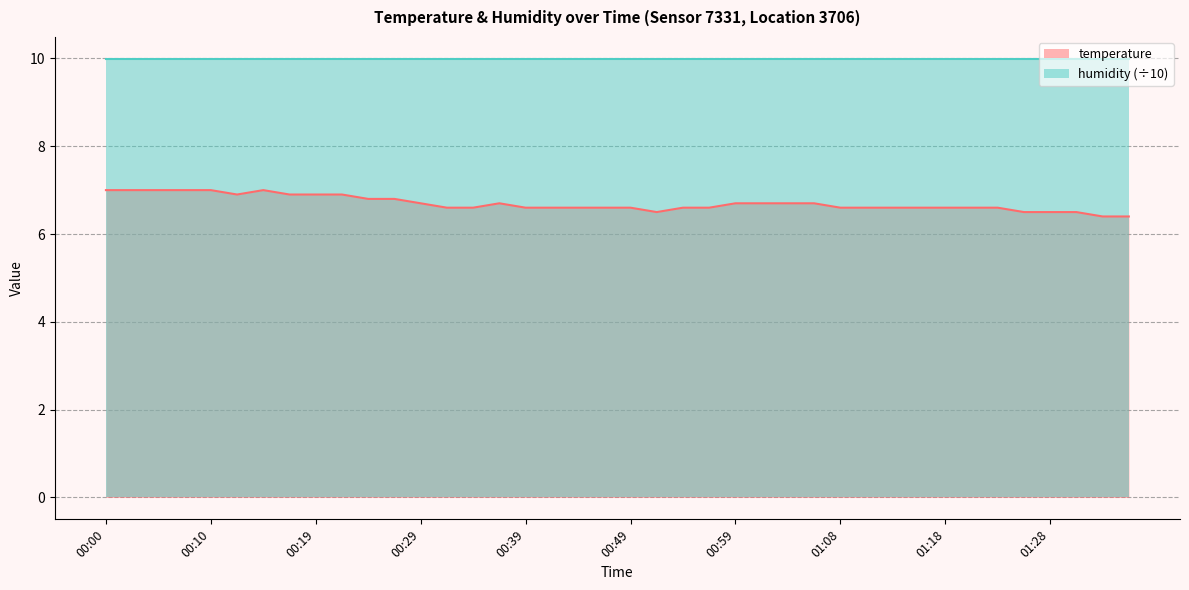

The chart shows a value of 6.6 at 01:18. True or false?

True